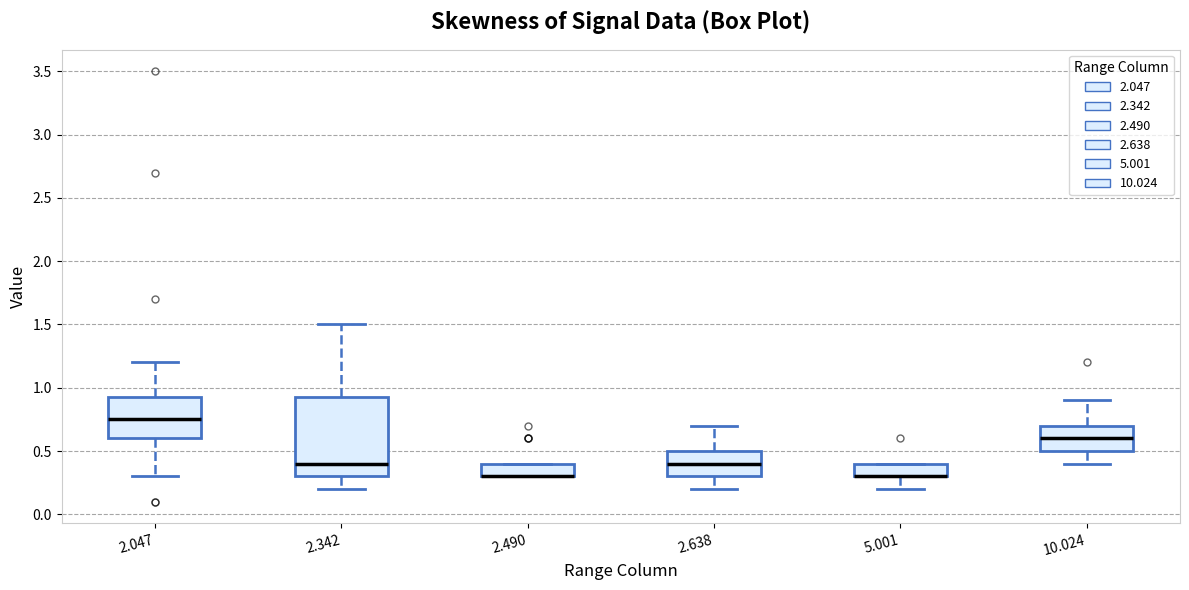

Where does the upper whisker of the box at x = 10.024 end on the y-axis? The values are not printed on the chart, so give them approximately, as read against the axis.

0.90